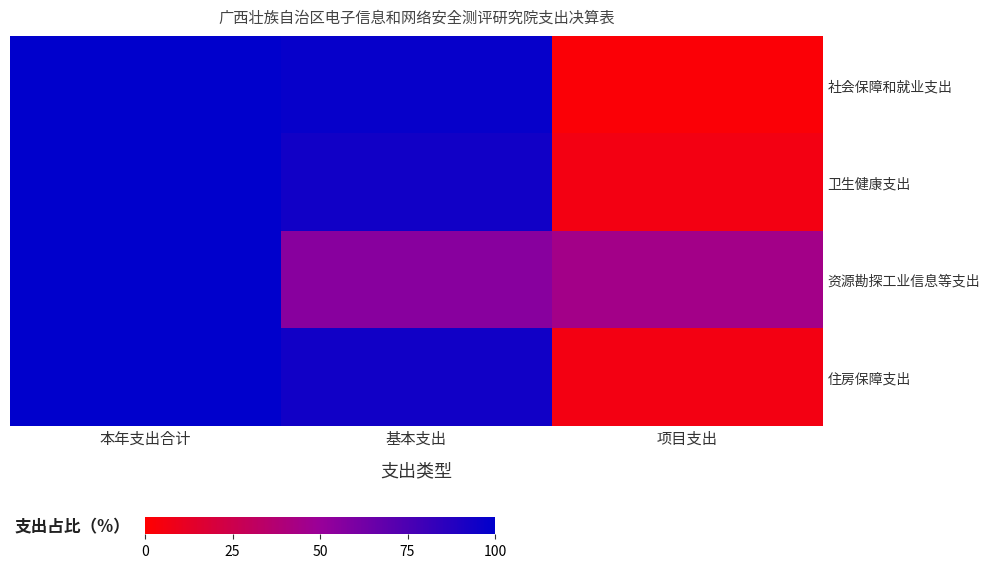

Reading left to right, list all the values displayed in this chart.

社会保障和就业支出: 本年支出合计=100.0	基本支出=97.7	项目支出=2.3
卫生健康支出: 本年支出合计=100.0	基本支出=94.0	项目支出=6.2
资源勘探工业信息等支出: 本年支出合计=100.0	基本支出=55.2	项目支出=44.8
住房保障支出: 本年支出合计=100.0	基本支出=94.0	项目支出=6.2